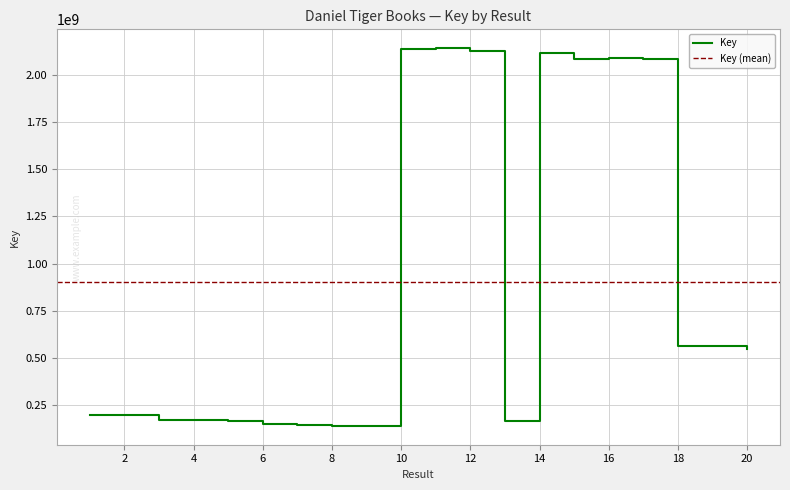

Between 2 and 19, which is larger?

19